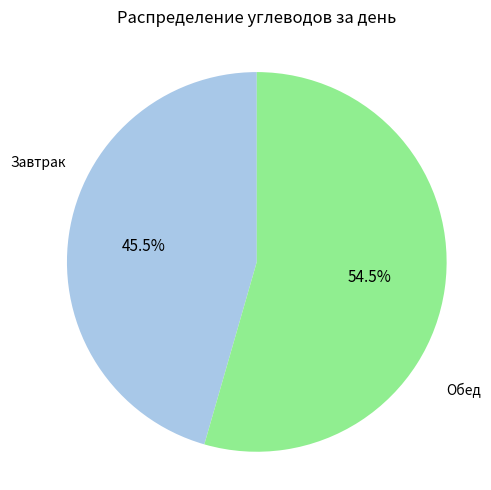

Combined, what portion of the pie is Обед and Завтрак?

100.0%